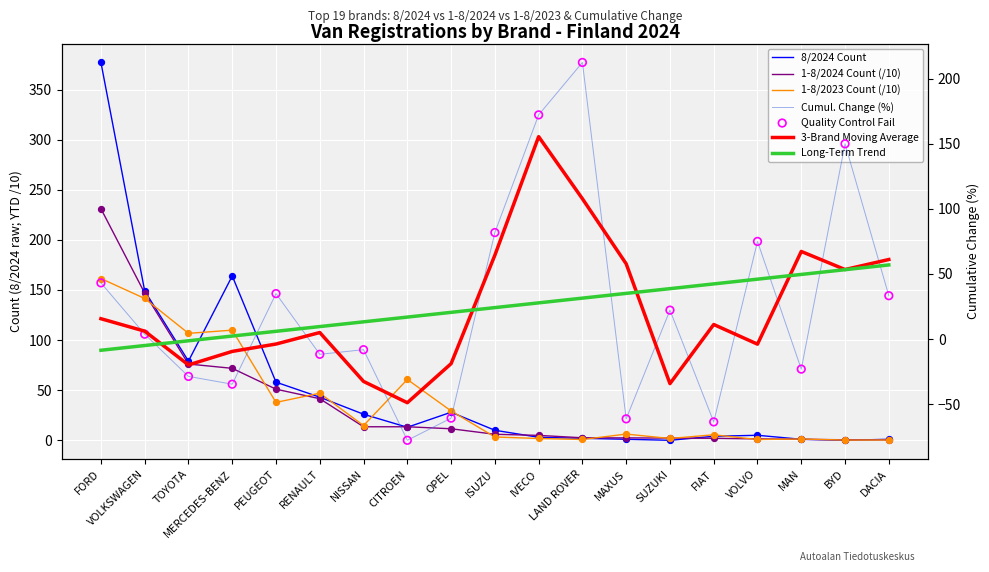

Which series contains the lowest Y value?

Cumulative Change (%)